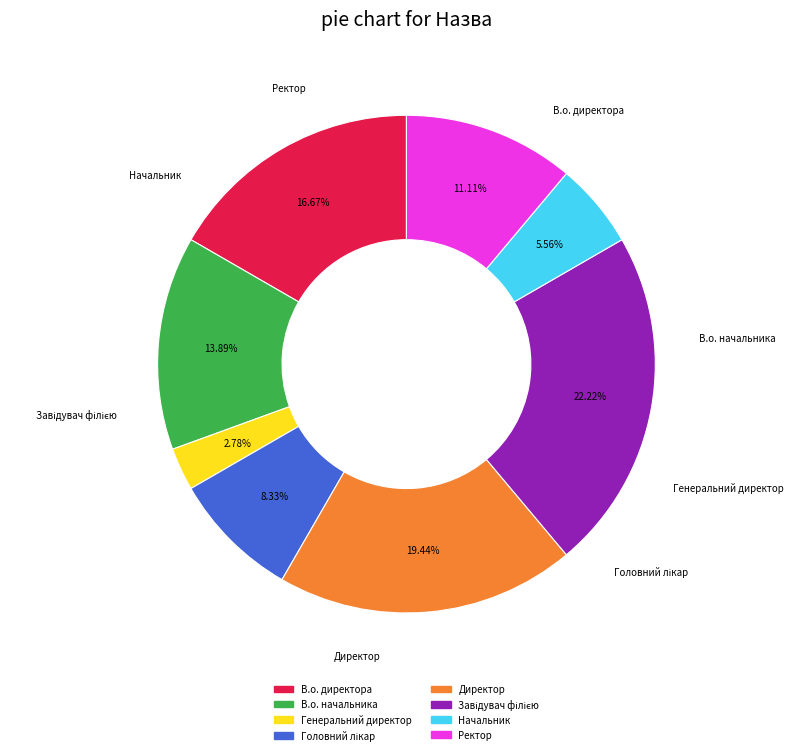

Is the sum of Ректор and Директор greater than half?

No